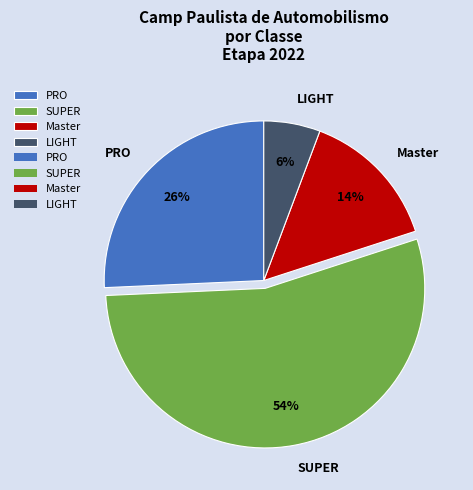

Combined, do SUPER and Master account for over 50%?

Yes